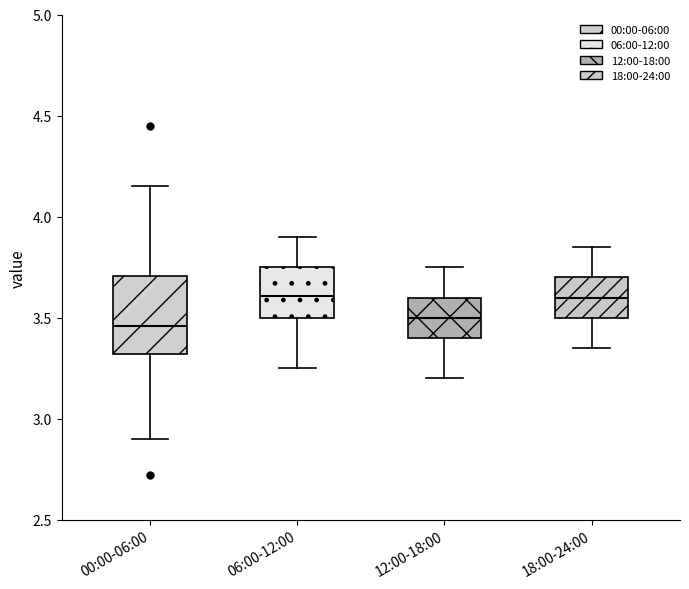

Comparing the boxes themselves (not the whiskers), which one is the tallest?

00:00-06:00